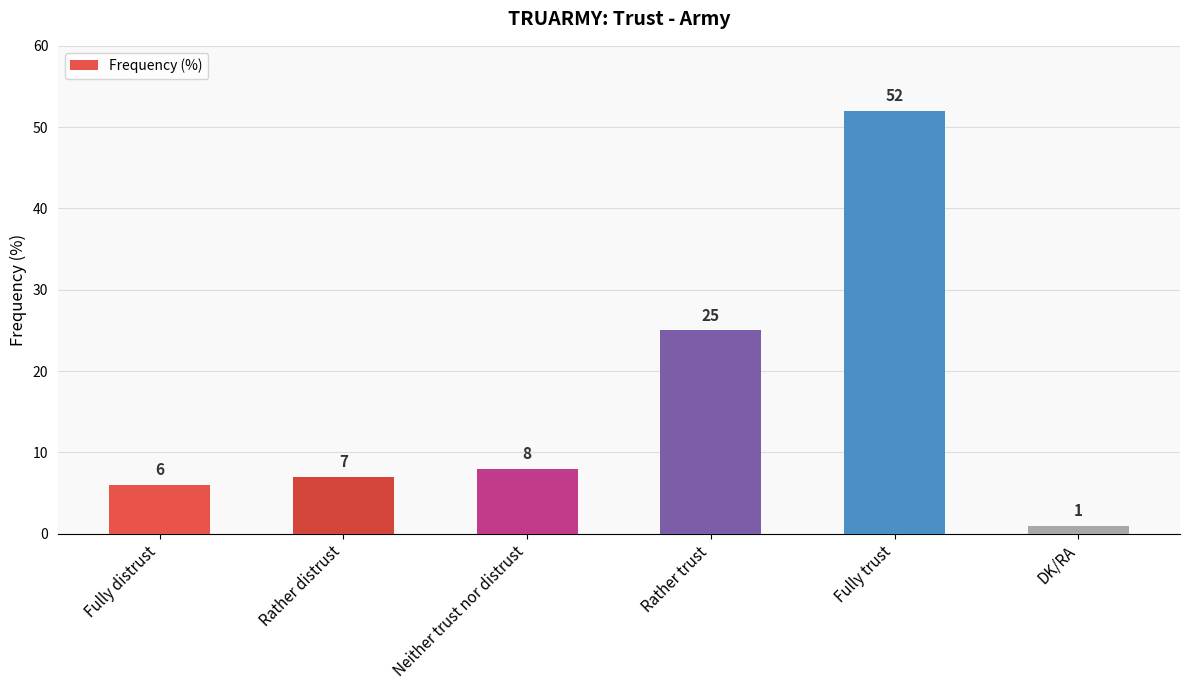

Read the value at Fully trust.

52